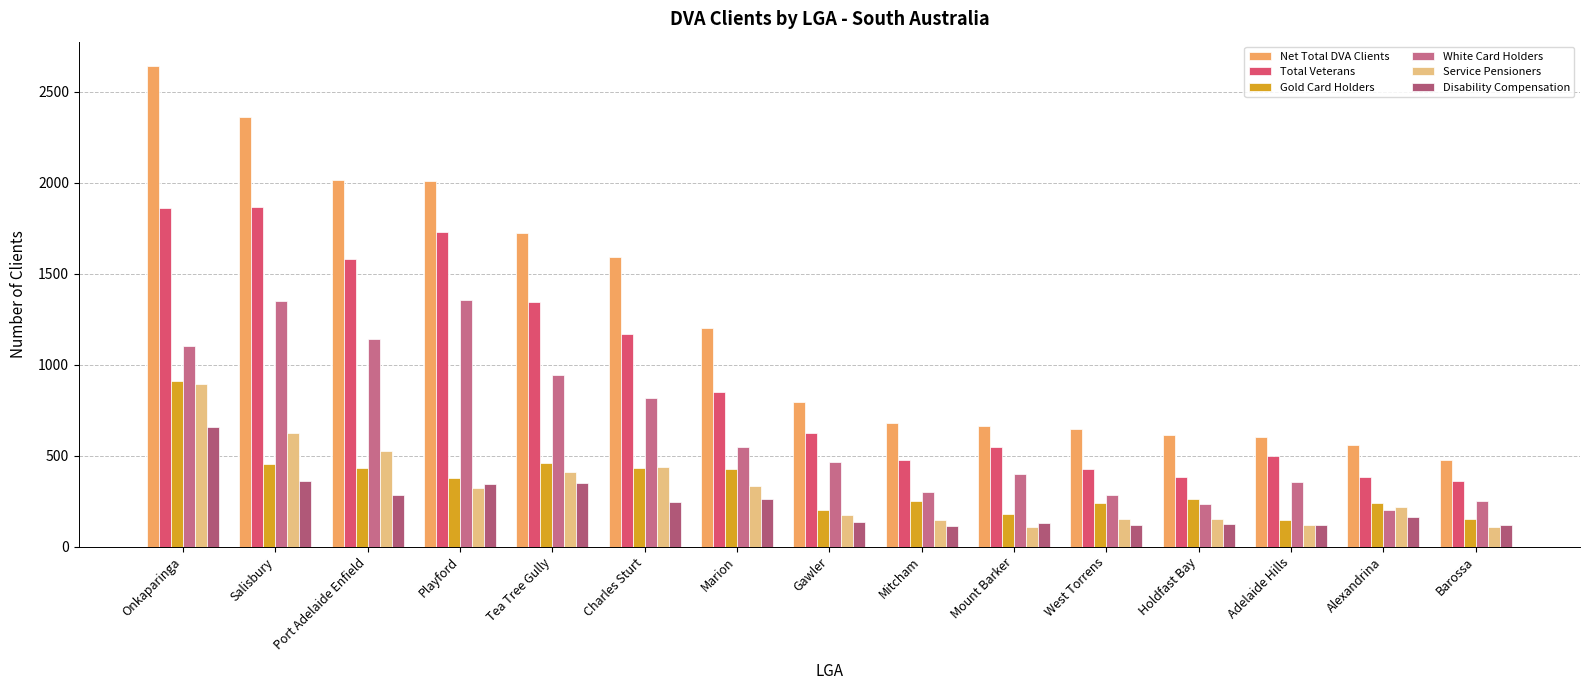

What is the minimum value for Gold Card Holders?

148